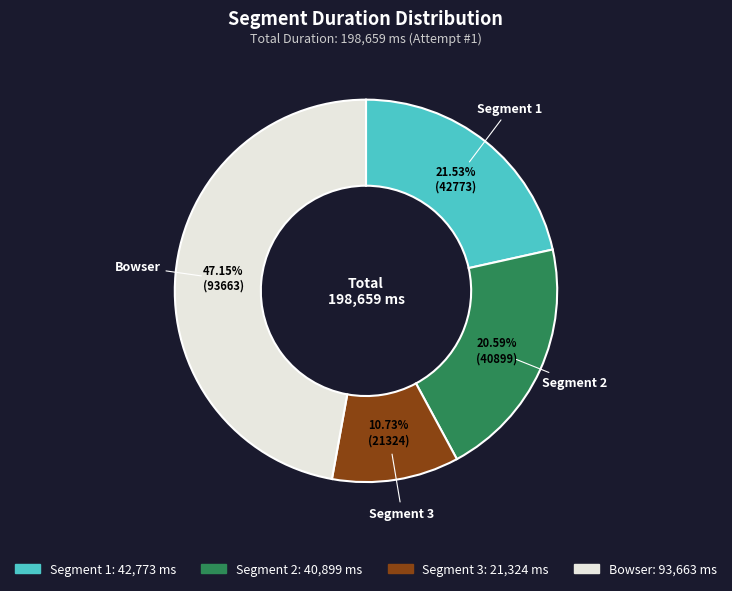

How many slices are in this pie chart?

4